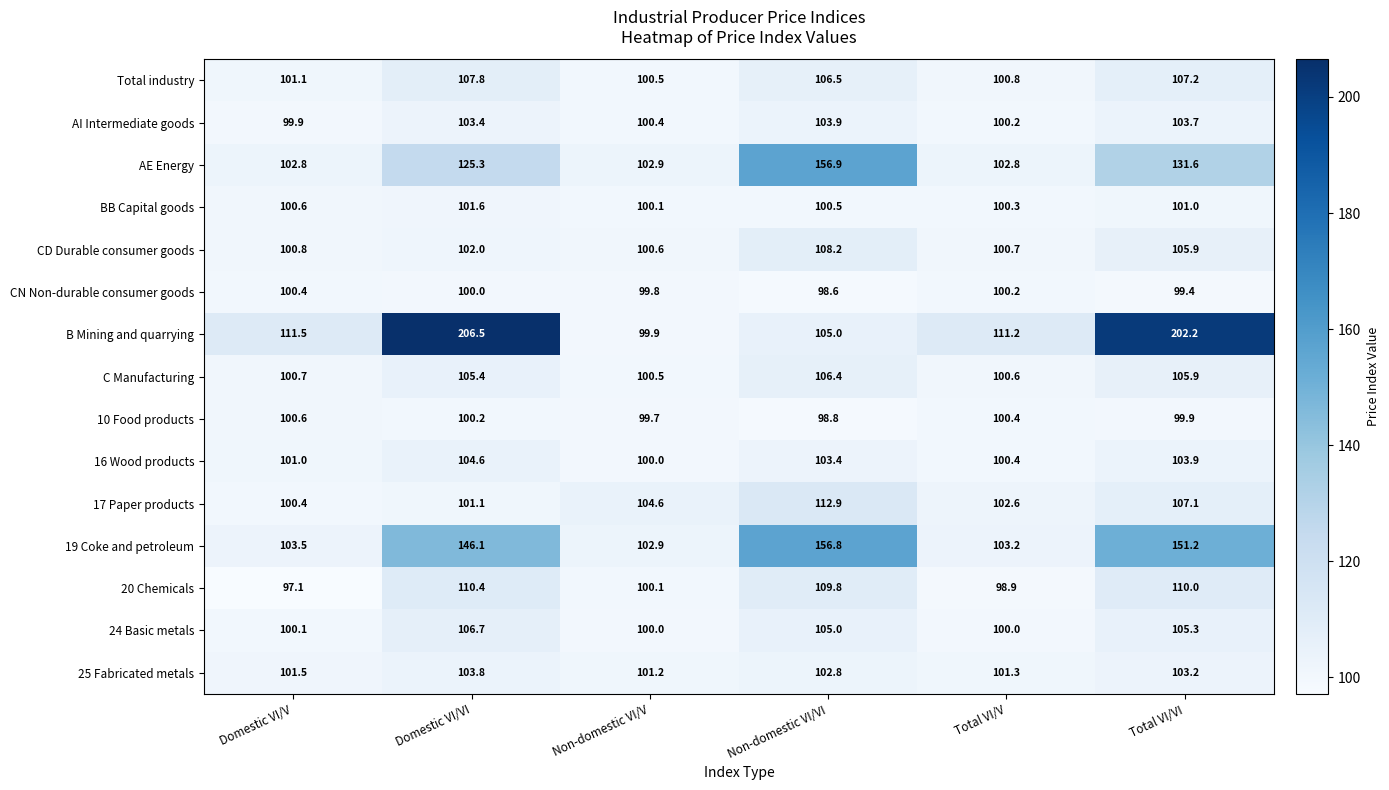

At how many categories does at least one series exceed 115?

3